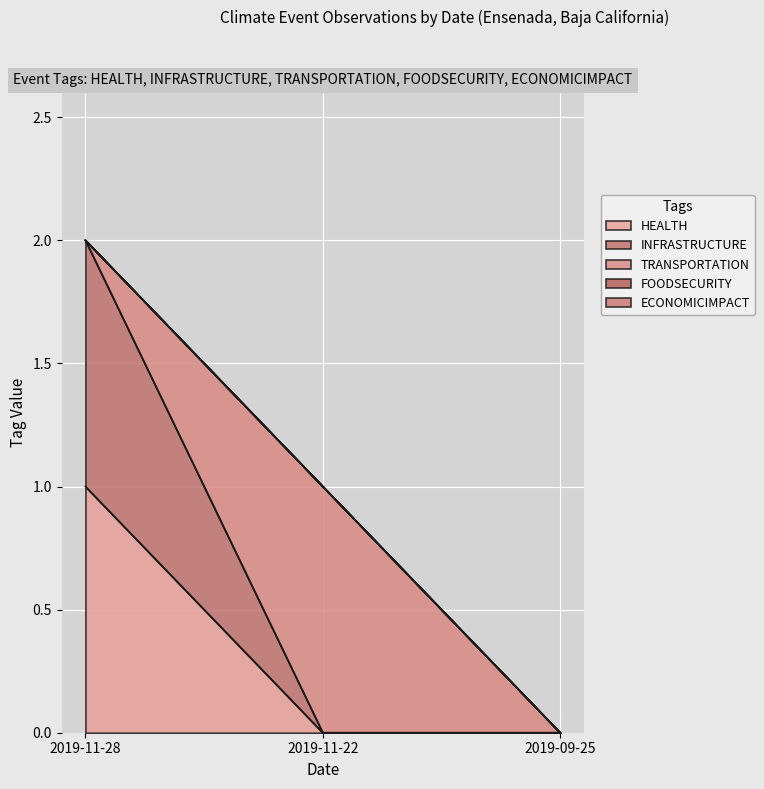

The value of HEALTH at 2019-11-28 is 0. True or false?

False